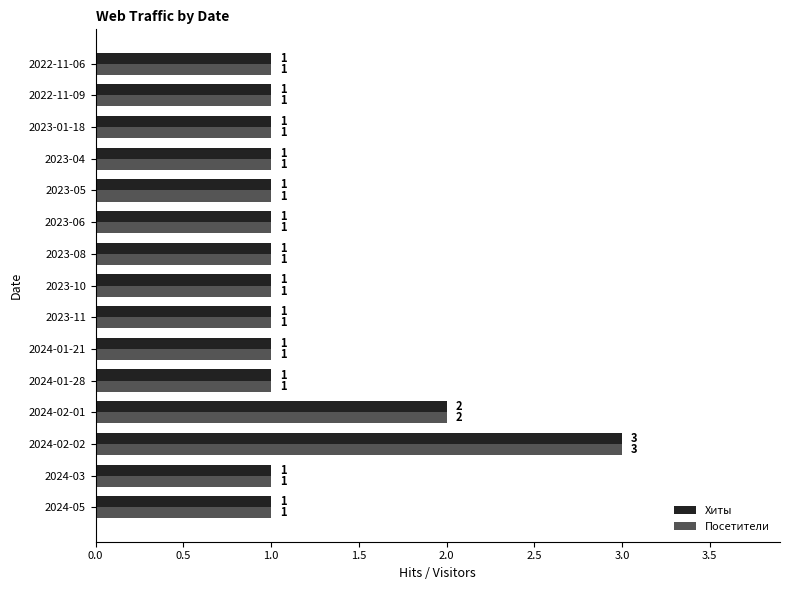

The Посетители series shows 1 at 2024-05. True or false?

True